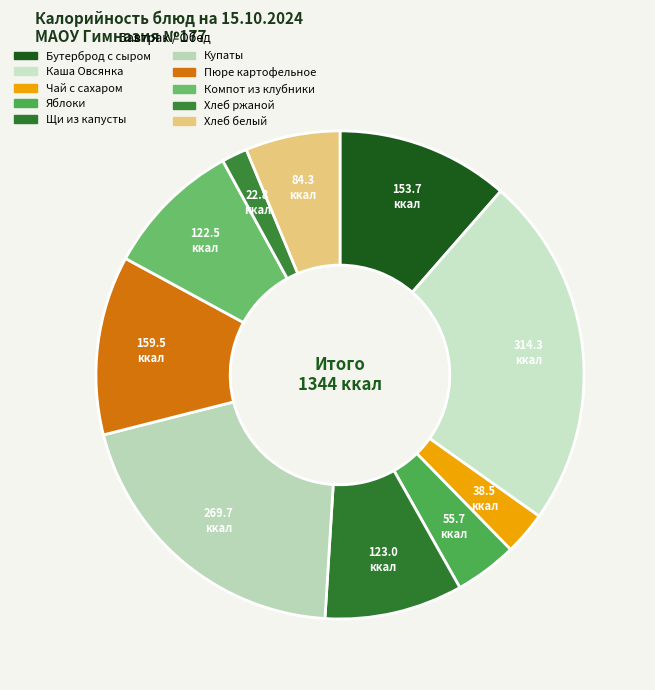

Count the number of slices in the pie.

10